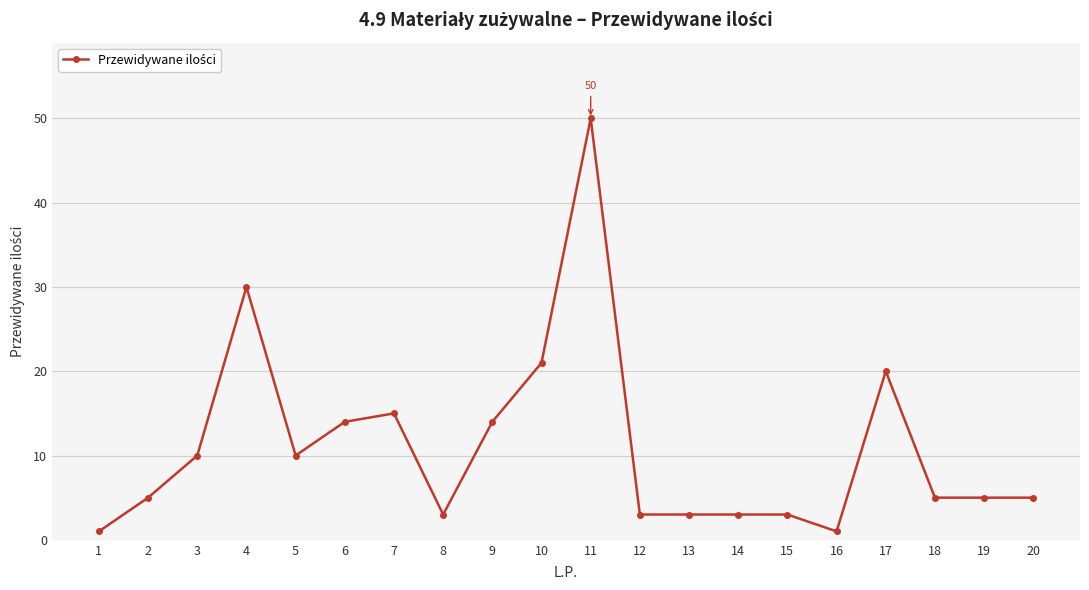

What is the change in value from 6 to 13?

-11